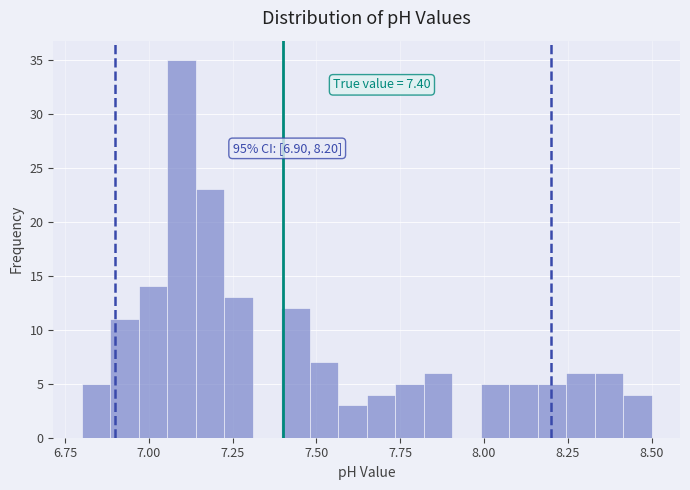

Read against the x-axis, roughly where is the centre of the tallest bar?

7.10